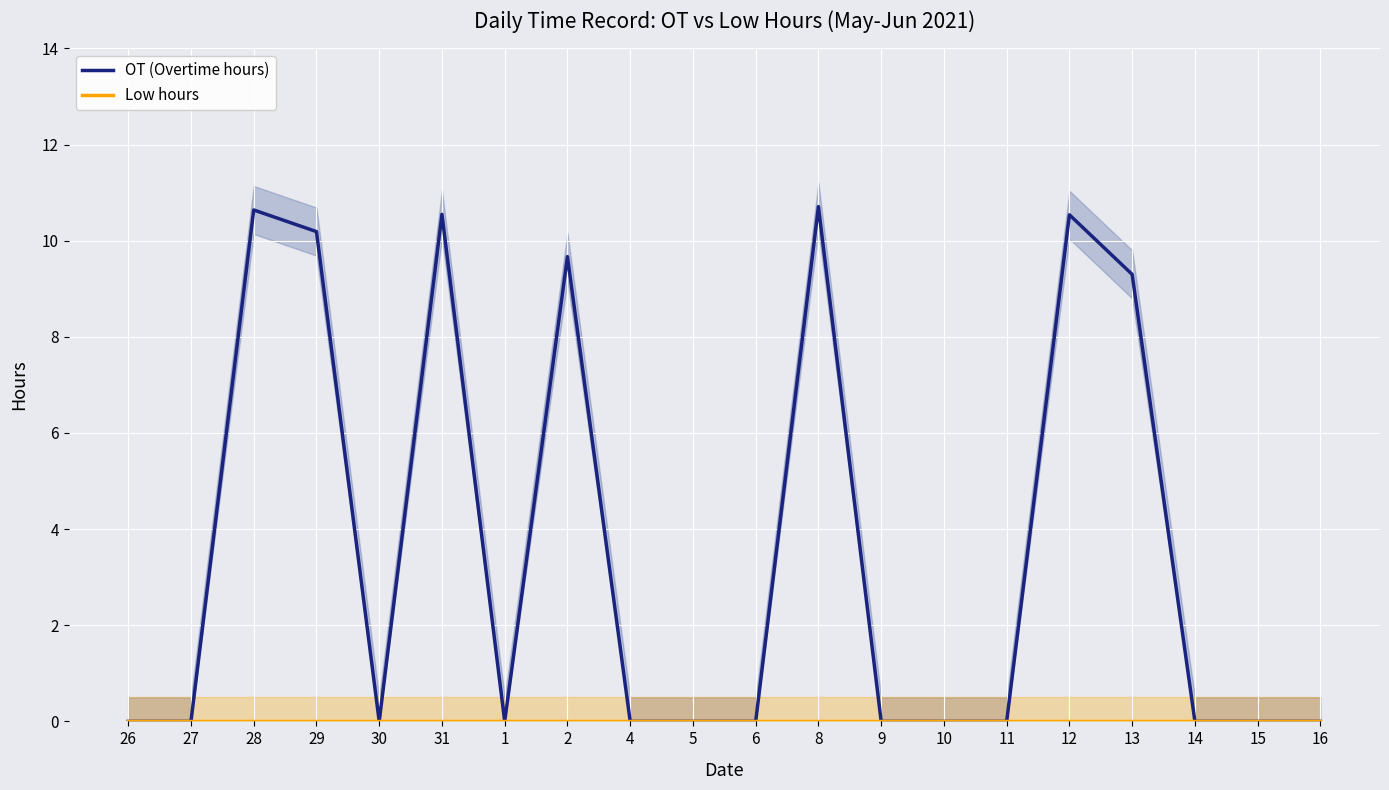

What is the maximum value for OT (Overtime hours)?

10.7